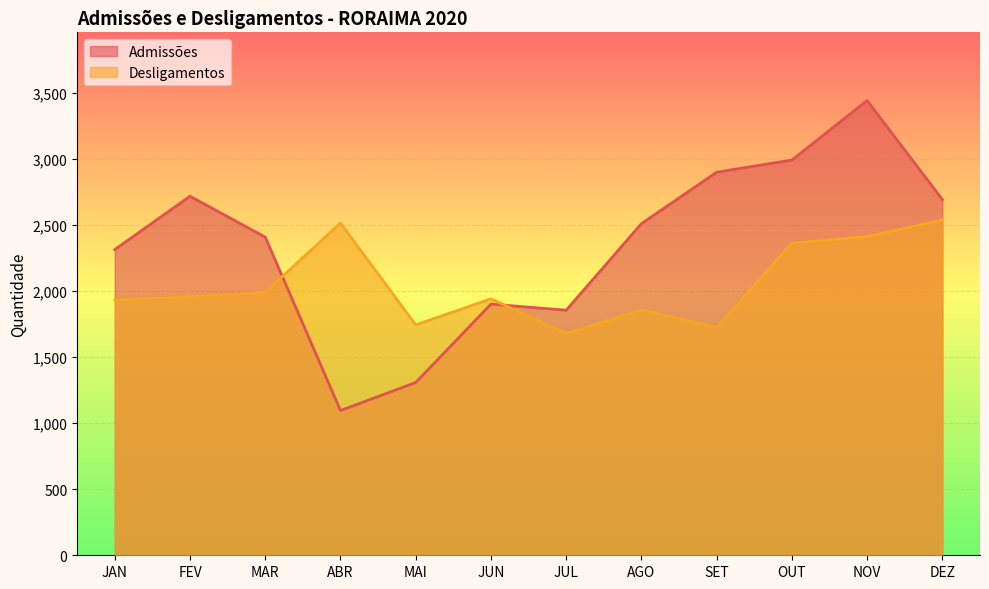

Does the chart display data point markers on the line(s)?

No